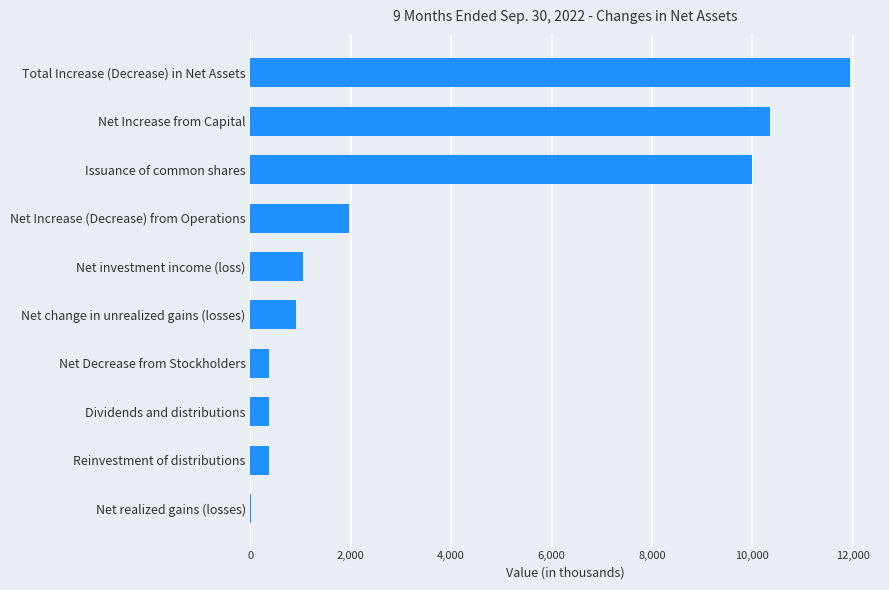

How many distinct data groups are displayed?

1